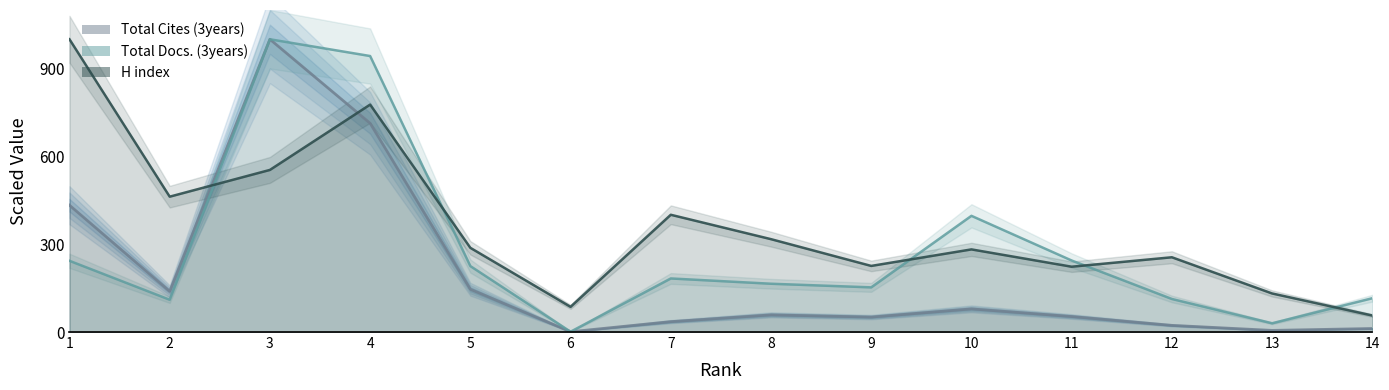

What is the difference between the H index values at 10 and 4?

494.6